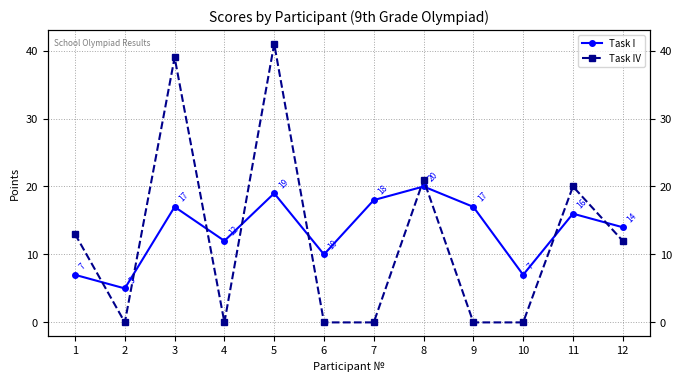

How many positive values does the Task IV series have?

6